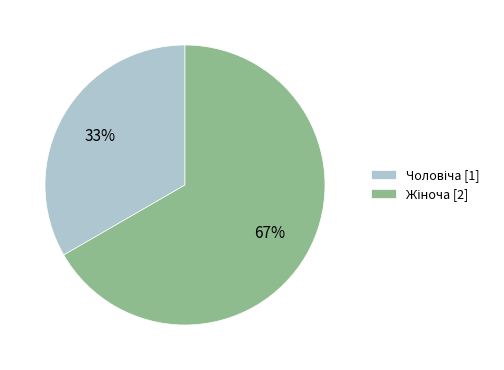

Does any single category account for the majority?

Yes